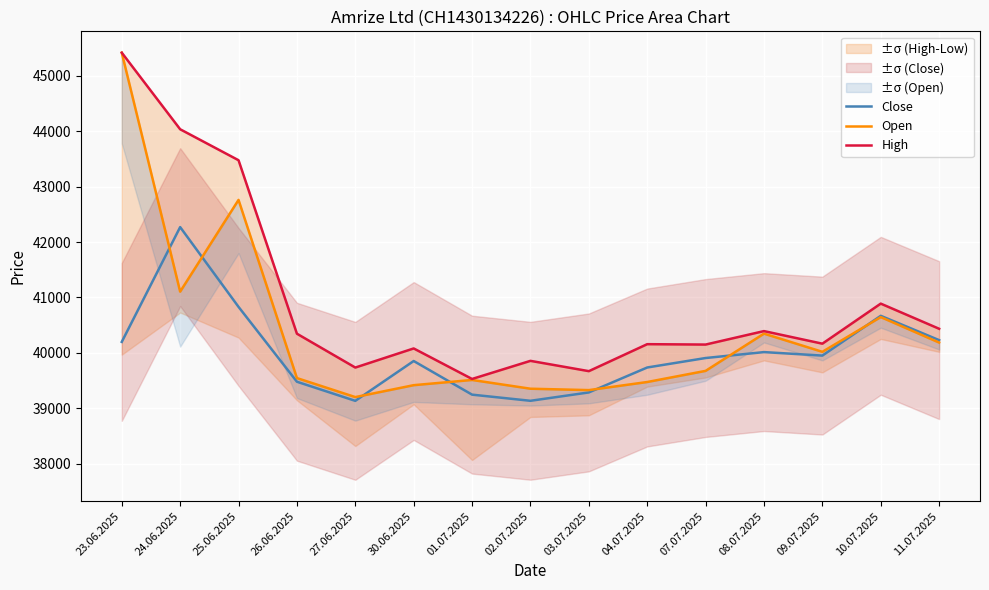

List the labels in order of Close value, smallest first.

27.06.2025, 02.07.2025, 01.07.2025, 03.07.2025, 26.06.2025, 04.07.2025, 30.06.2025, 07.07.2025, 09.07.2025, 08.07.2025, 23.06.2025, 11.07.2025, 10.07.2025, 25.06.2025, 24.06.2025